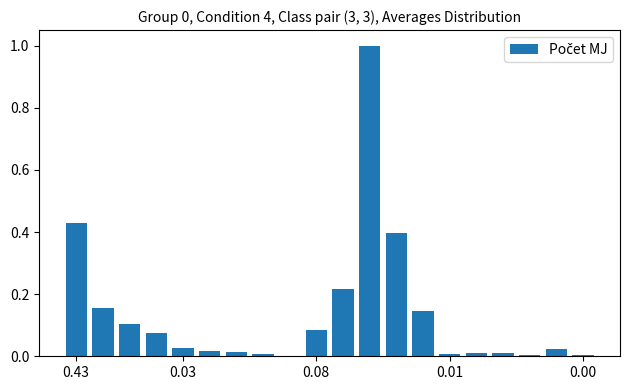

What is the sum of all values?

2.7